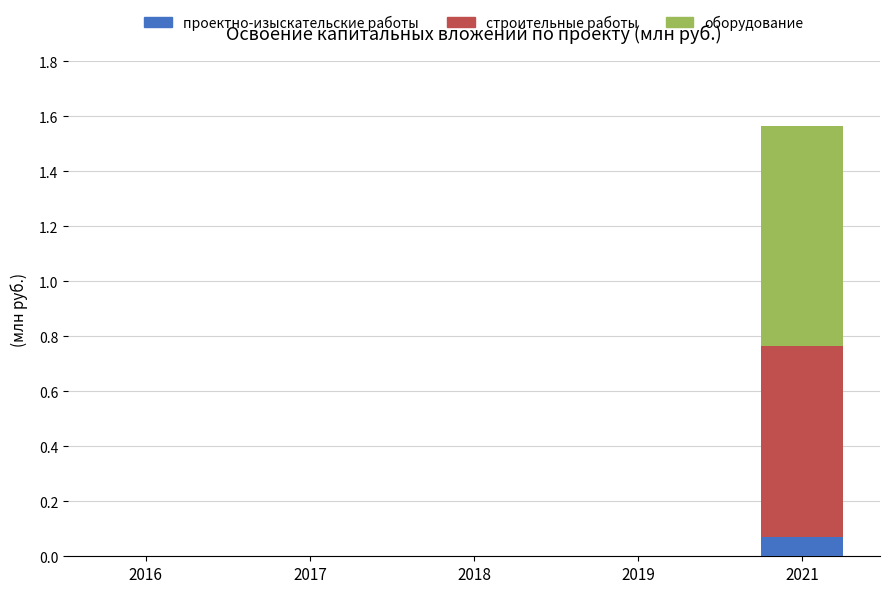

At which category is the sum across all series the highest?

2021